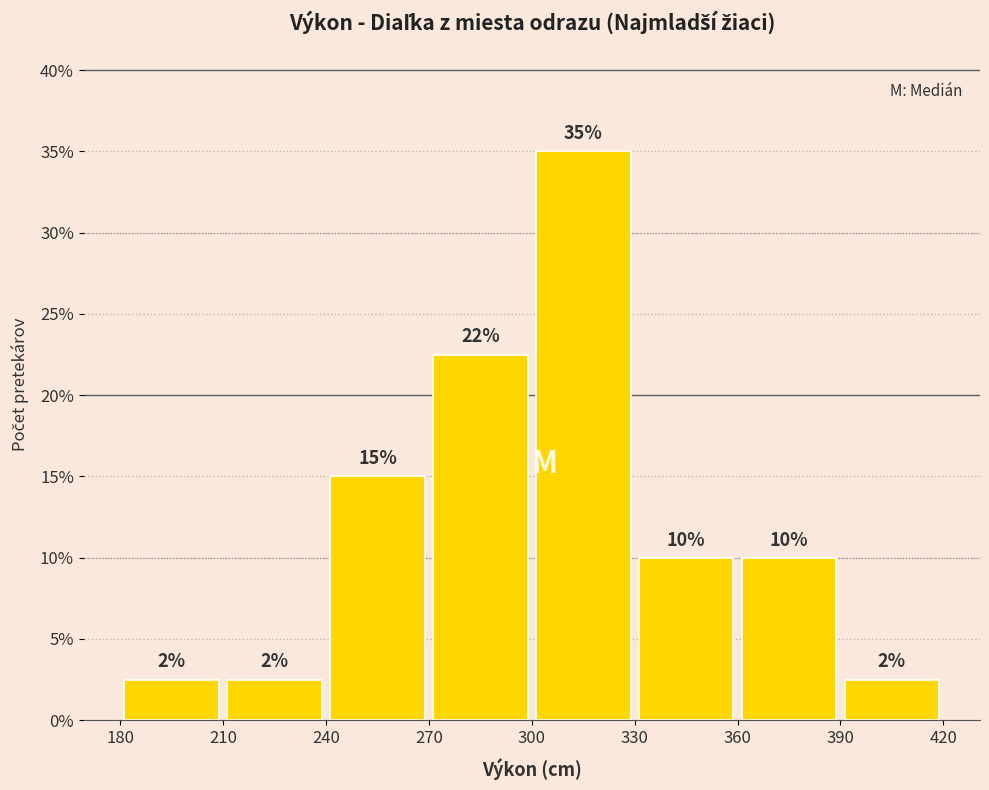

Over which range of the x-axis is the bar tallest?

300 to 330